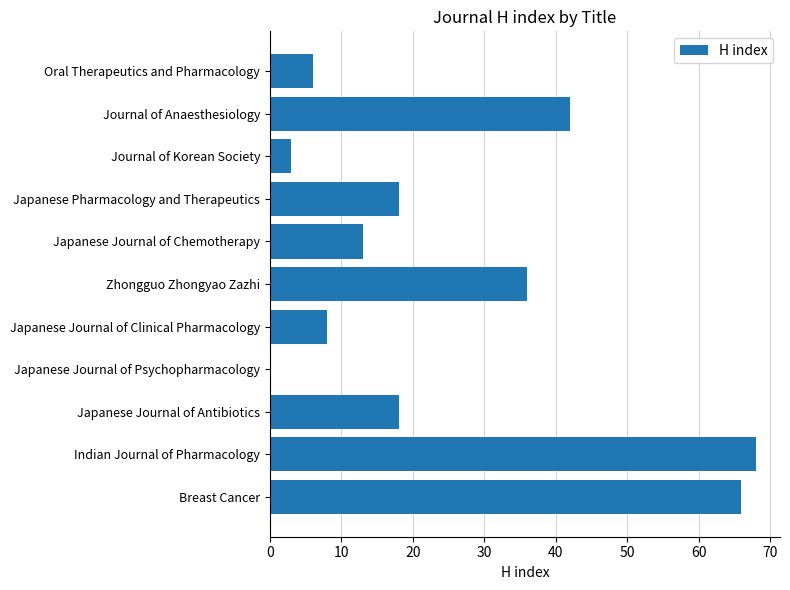

What is the sum of the values at Zhongguo Zhongyao Zazhi and Journal of Anaesthesiology?

78